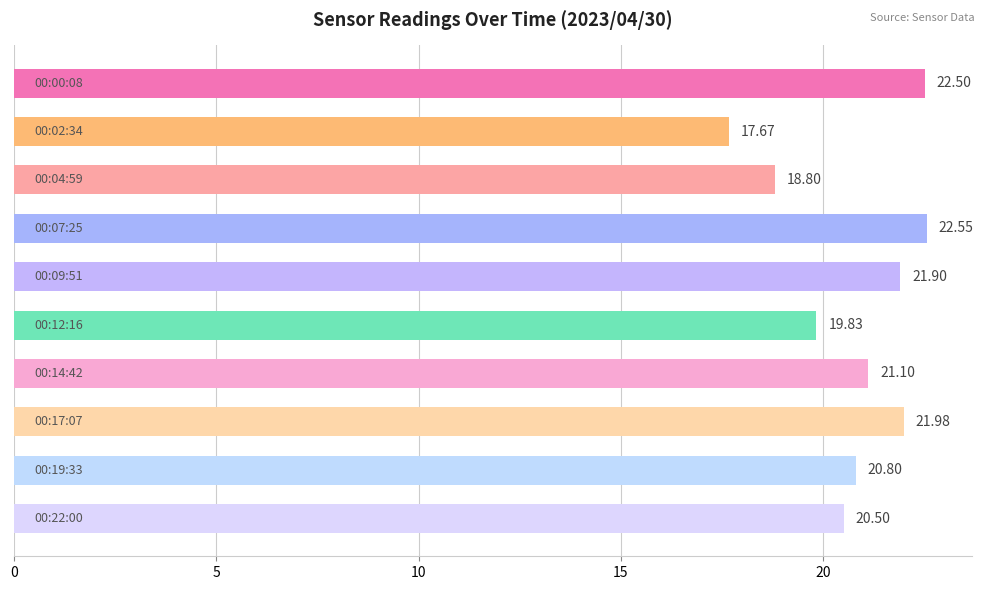

What is the difference between the maximum and minimum values?

4.9